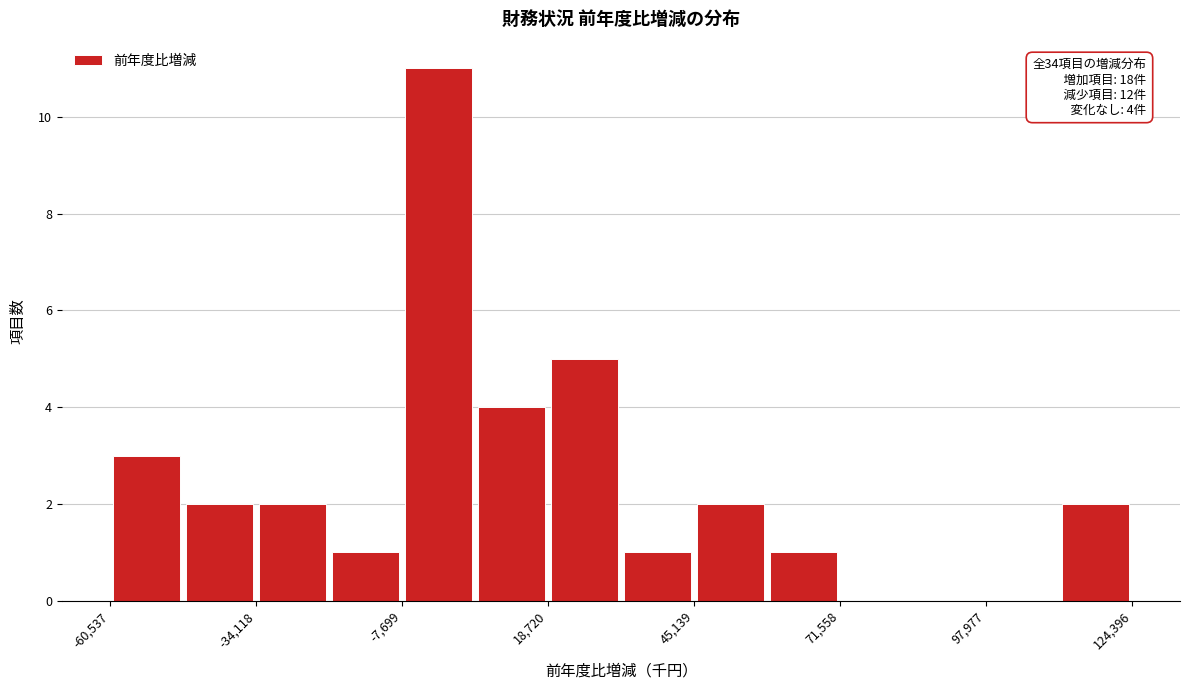

Around what value on the x-axis is the tallest bar? Give the approximate position of its centre, as read against the axis.

0